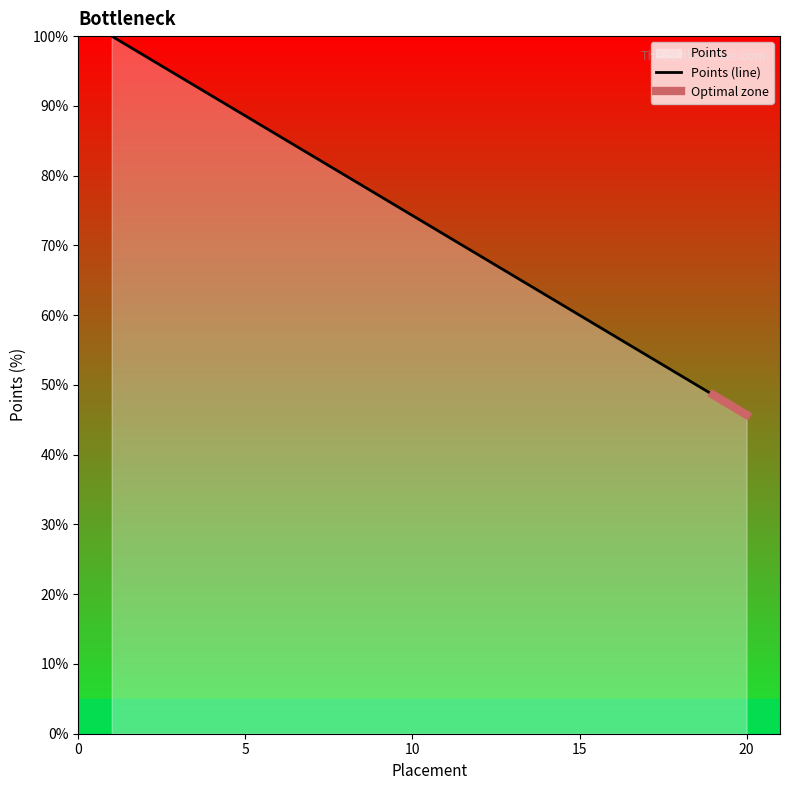

How many lines are shown in the chart?

1